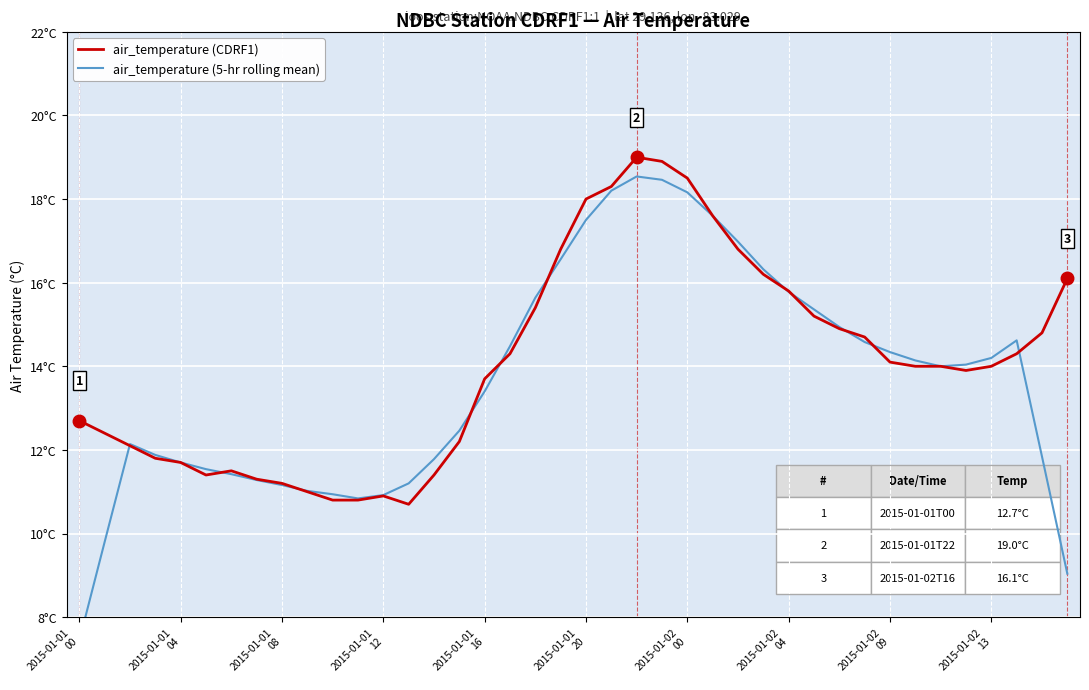

What is the label of the 6th point from the left?

2015-01-01
20